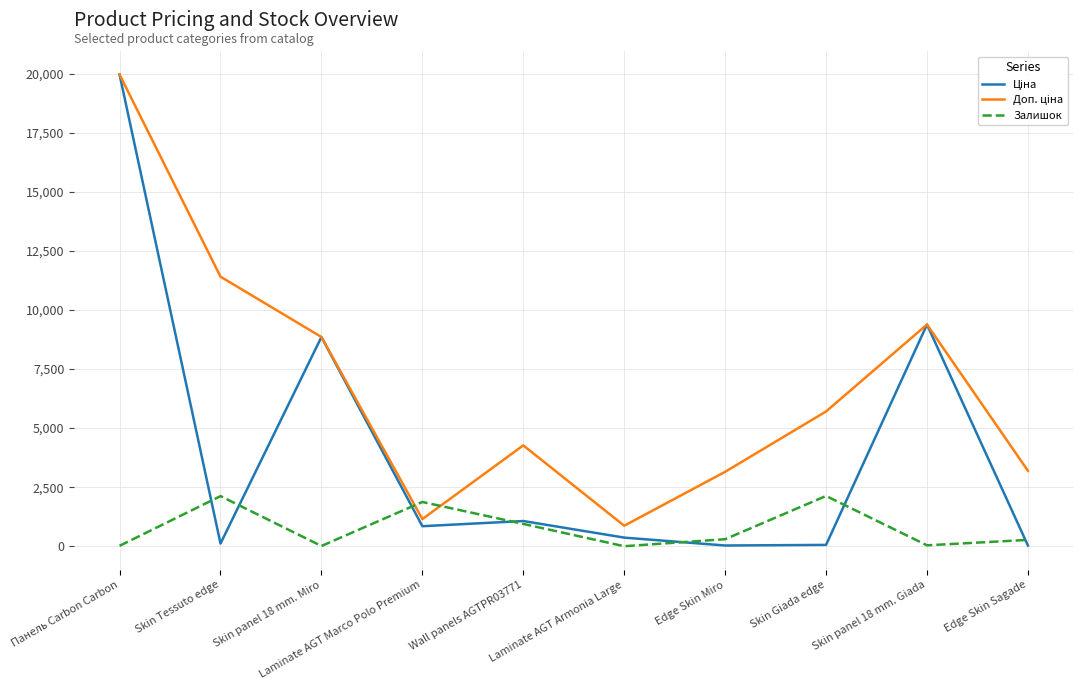

At which category does Залишок reach its first local peak?

Skin Tessuto edge